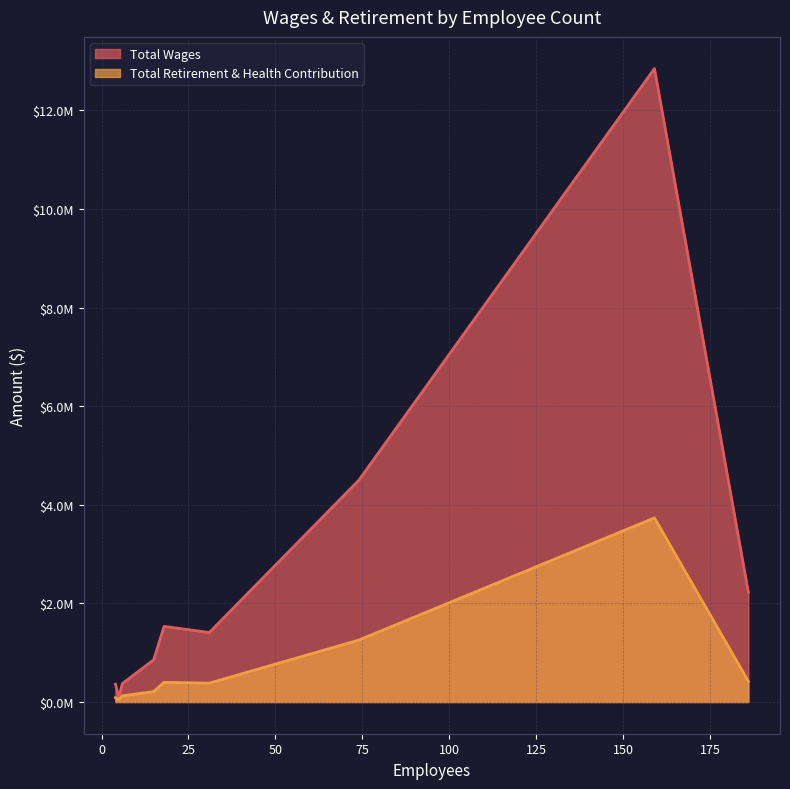

True or false: Total Retirement & Health Contribution and Total Wages cross at least once.

False